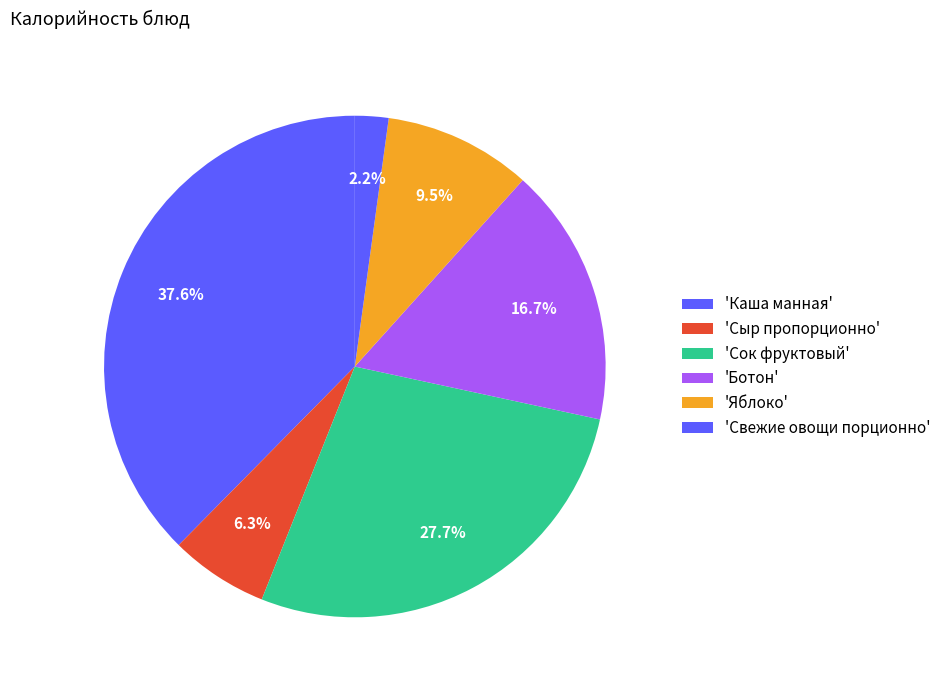

Is there a majority slice in this chart?

No